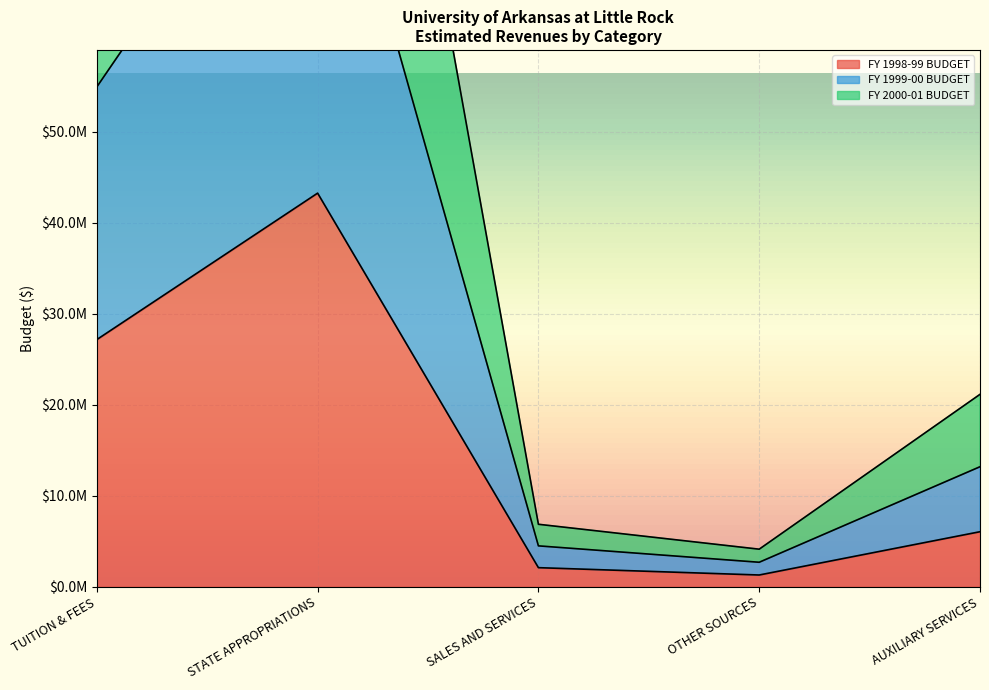

True or false: FY 1998-99 BUDGET and FY 2000-01 BUDGET cross at least once.

False